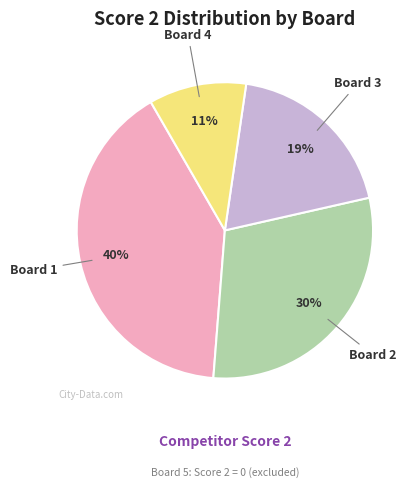

Is there any slice that represents more than half of the pie?

No